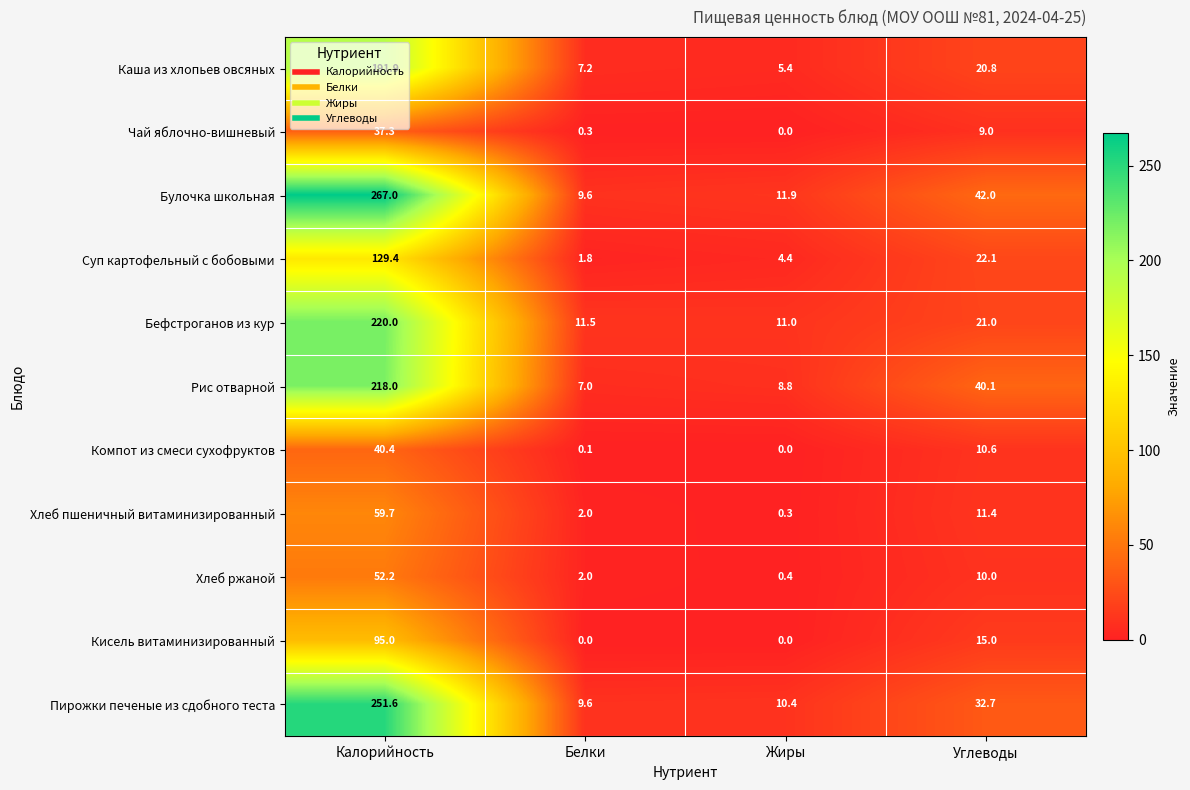

How many categories are shown in the chart?

4